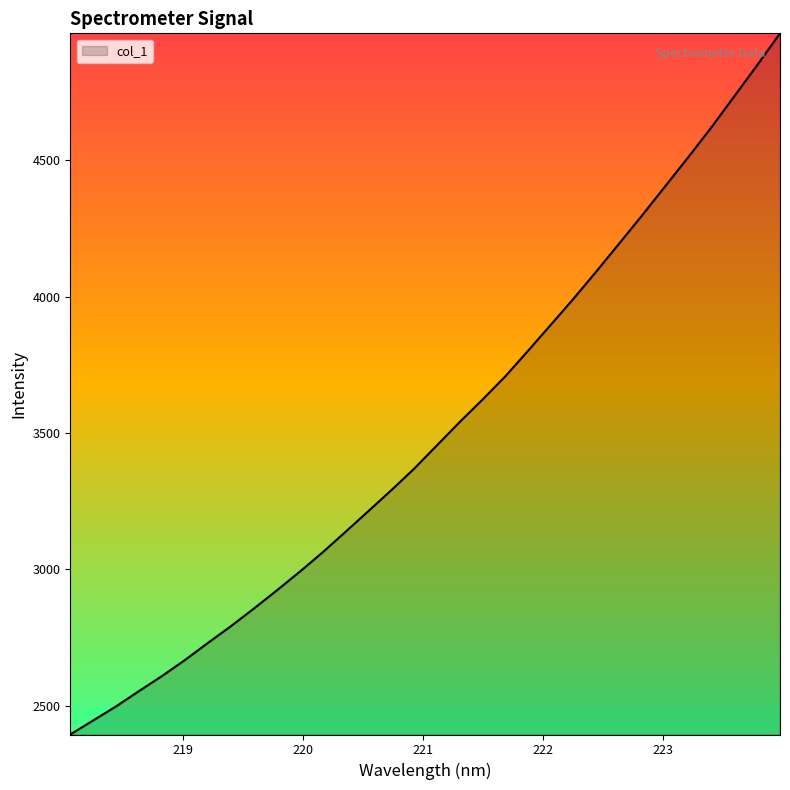

What is the sum of all values?

112216.9